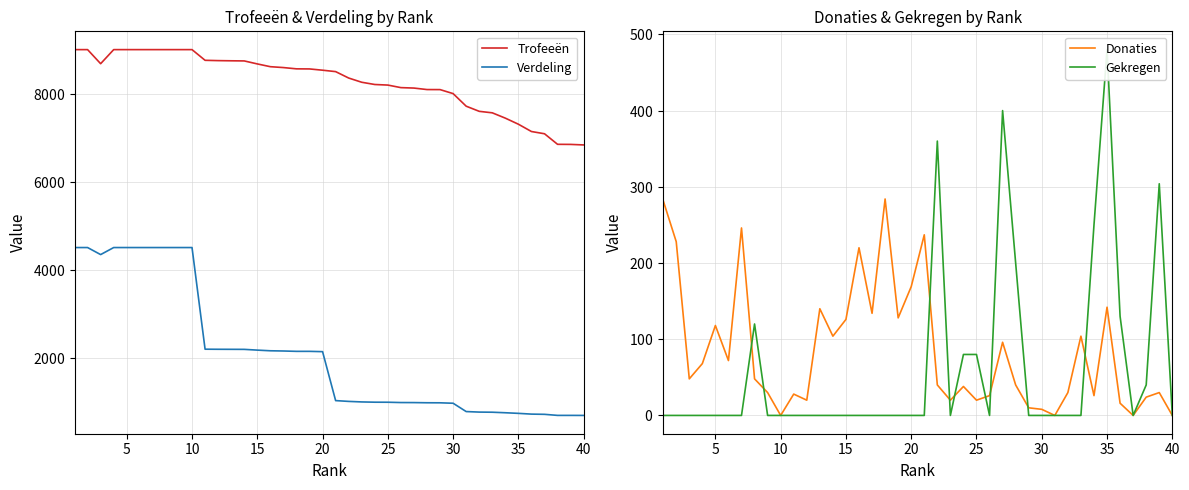

Is it true that Donaties equals 60 at 21?

False